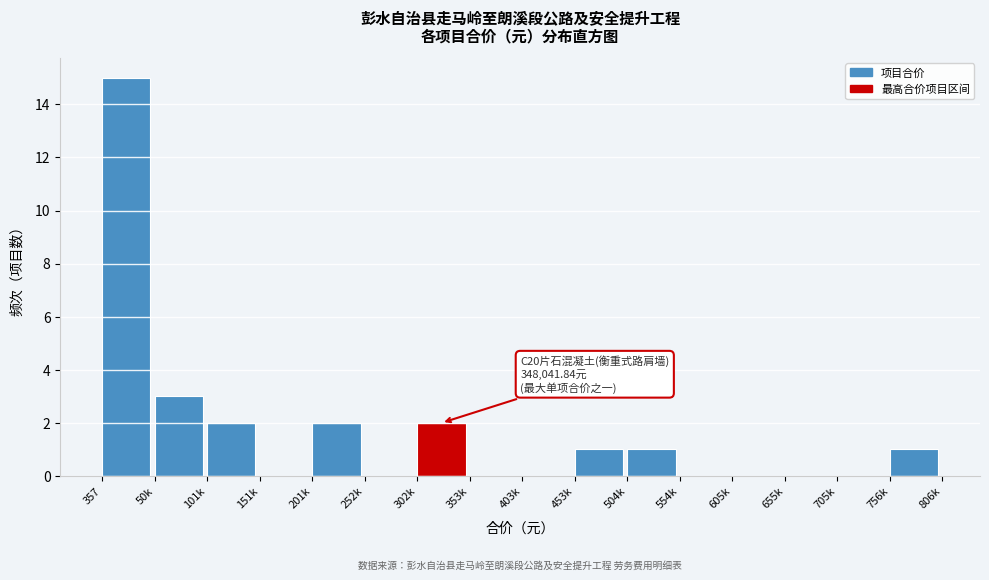

Reading left to right, what are all the values shown in this chart?

357=15	50k=3	101k=2	151k=0	201k=2	252k=0	302k=2	353k=0	403k=0	453k=1	504k=1	554k=0	605k=0	655k=0	705k=0	756k=1